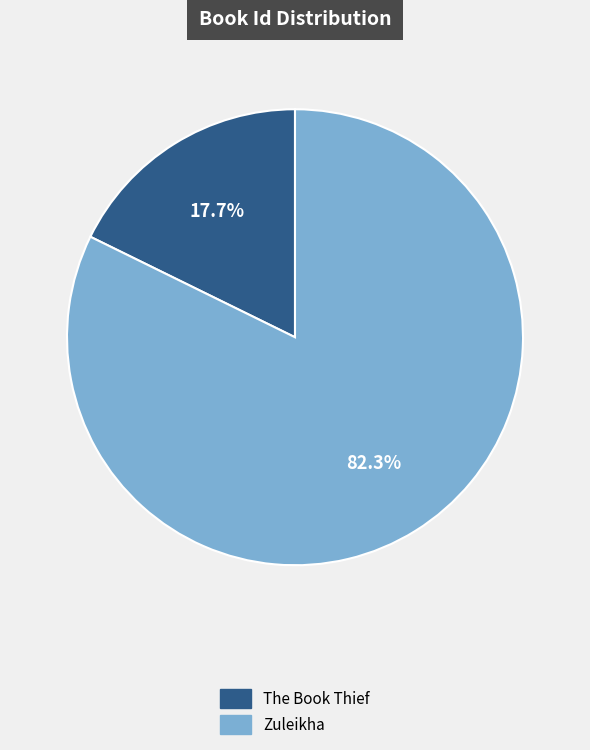

Is there a majority slice in this chart?

Yes